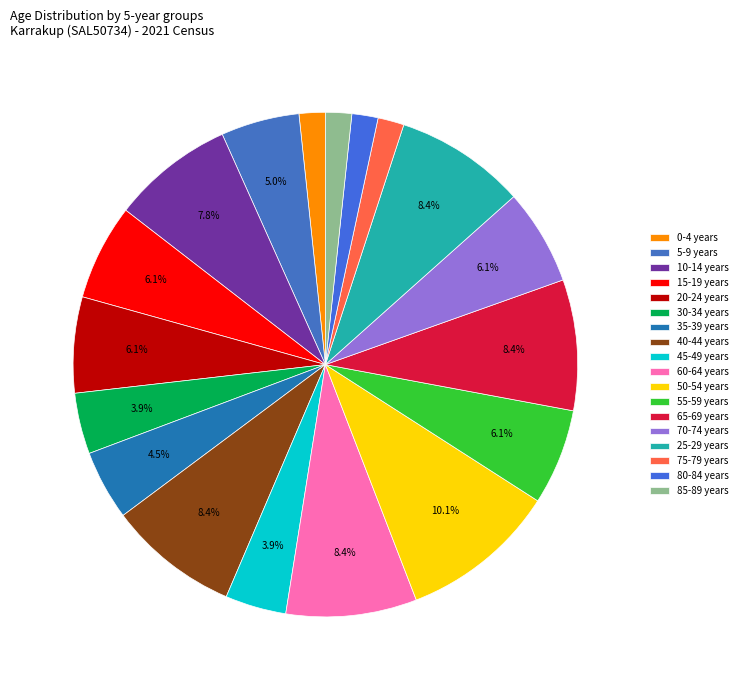

True or false: 35-39 years accounts for 11% of the total.

False